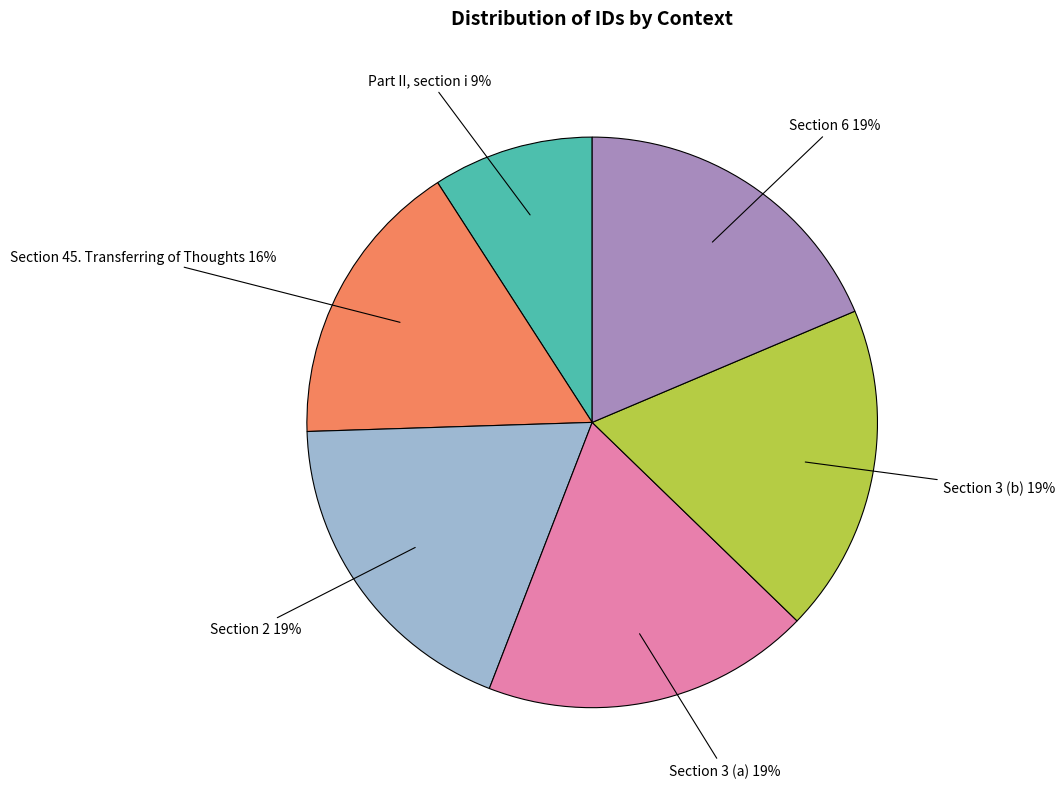

Which category has the smallest portion of the pie?

Part II, section i